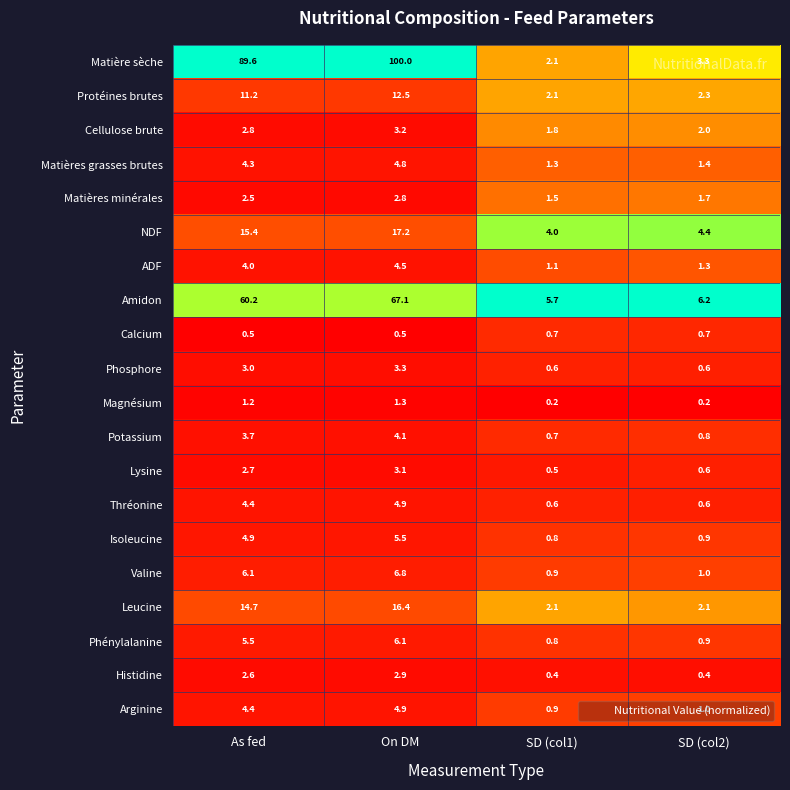

What is the difference between the maximum and minimum values in the Matière sèche series?

97.9